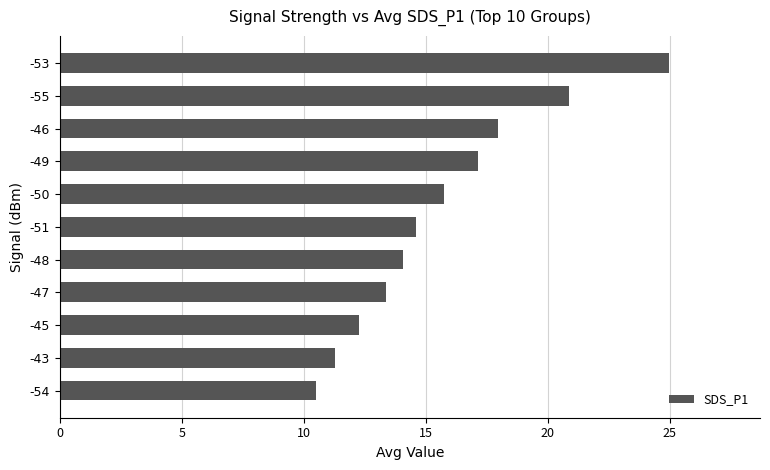

The chart shows a value of 31.1 at -55. True or false?

False